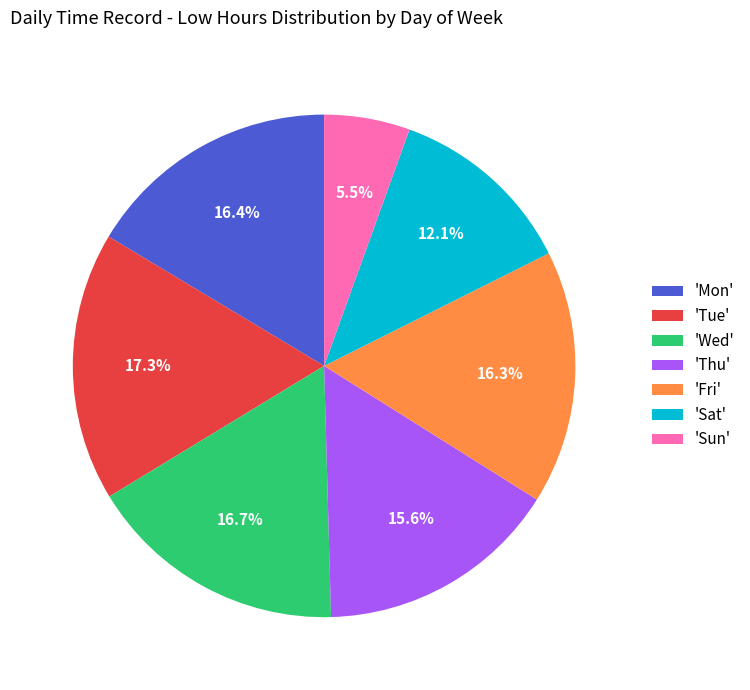

What percentage do 'Sat' and 'Wed' together represent?

28.8%